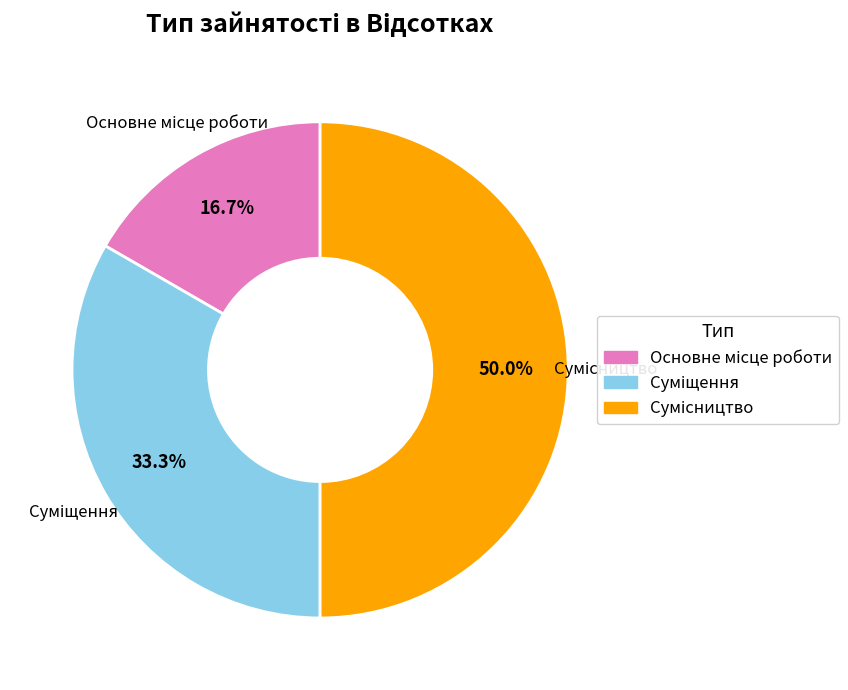

Does Суміщення account for over 50% of the chart?

No